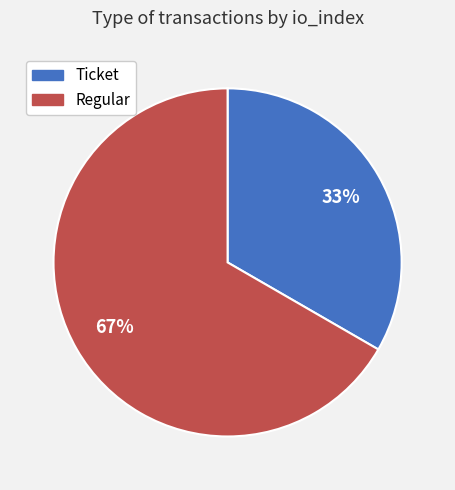

Count the number of slices in the pie.

2